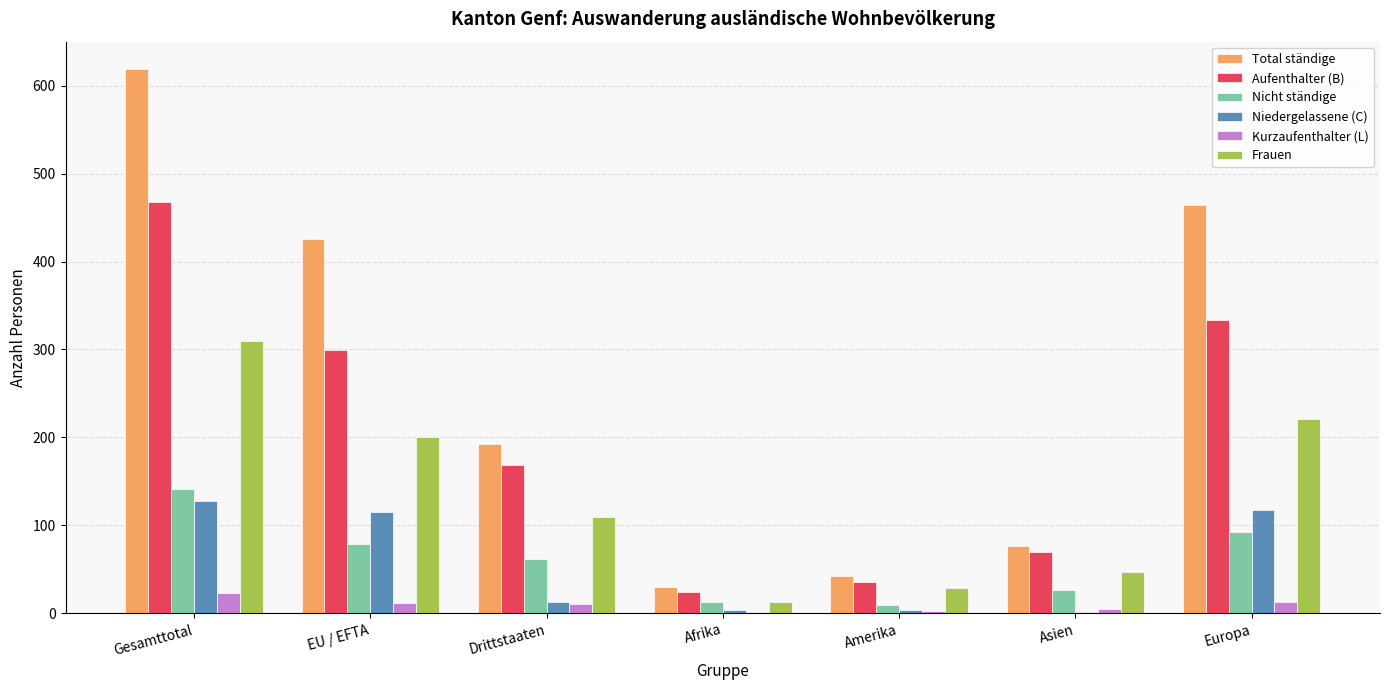

Read the Nicht ständige value at Gesamttotal.

141